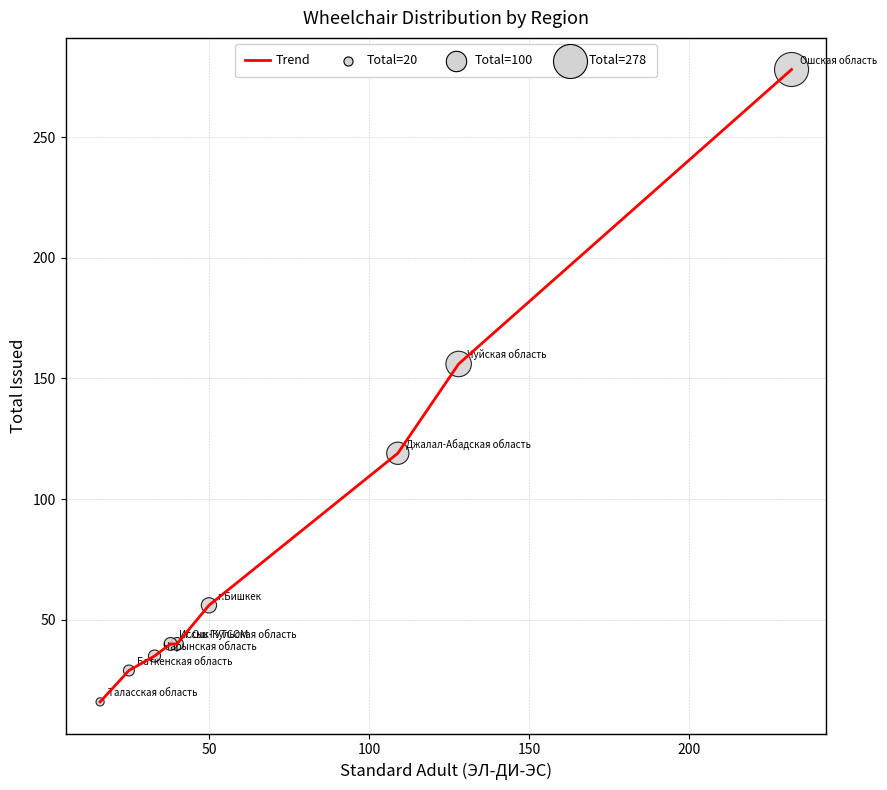

What is the maximum value shown in the chart?

278